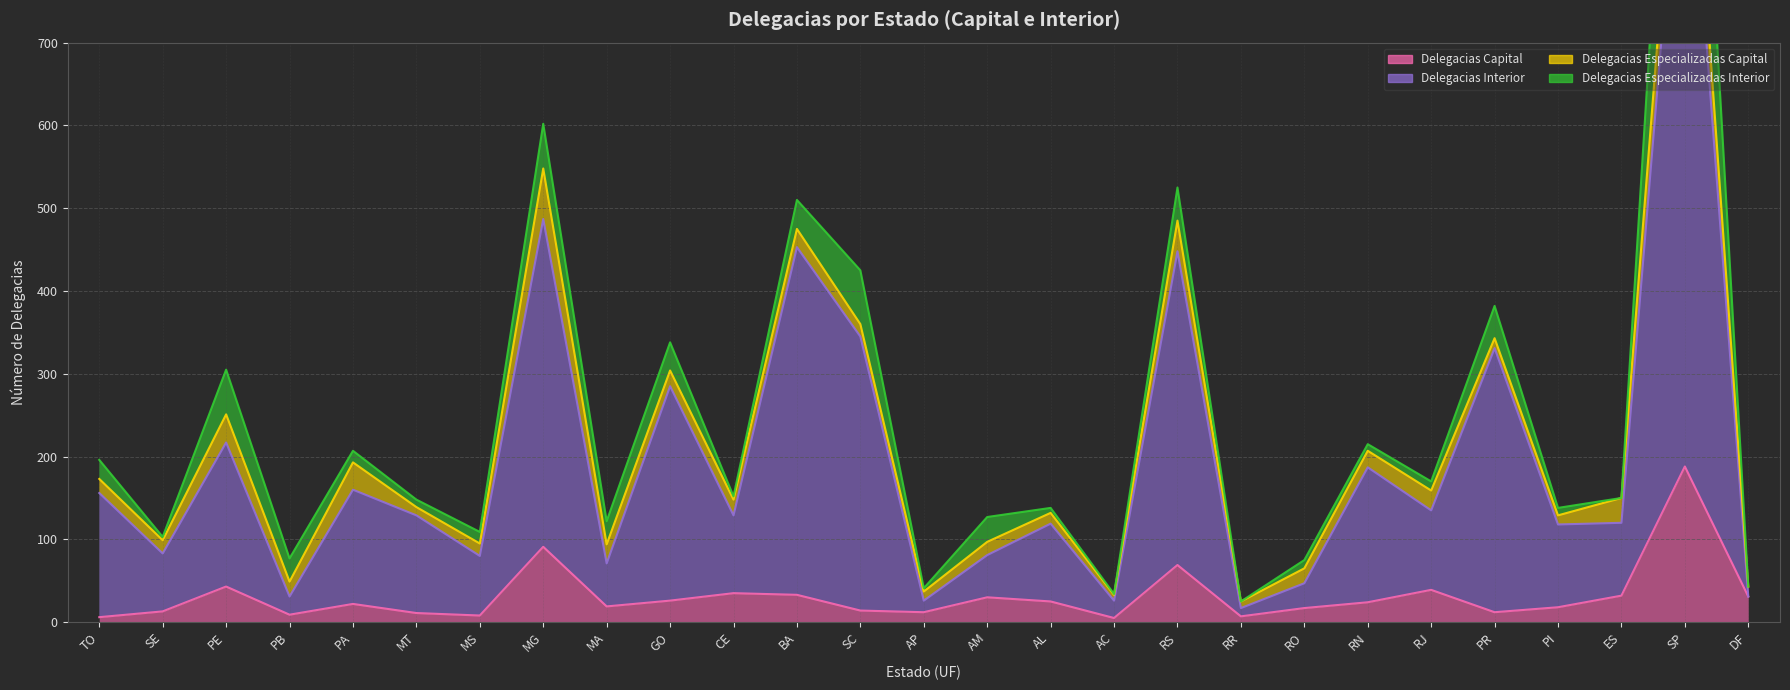

What is the average value of the Delegacias Capital series?

31